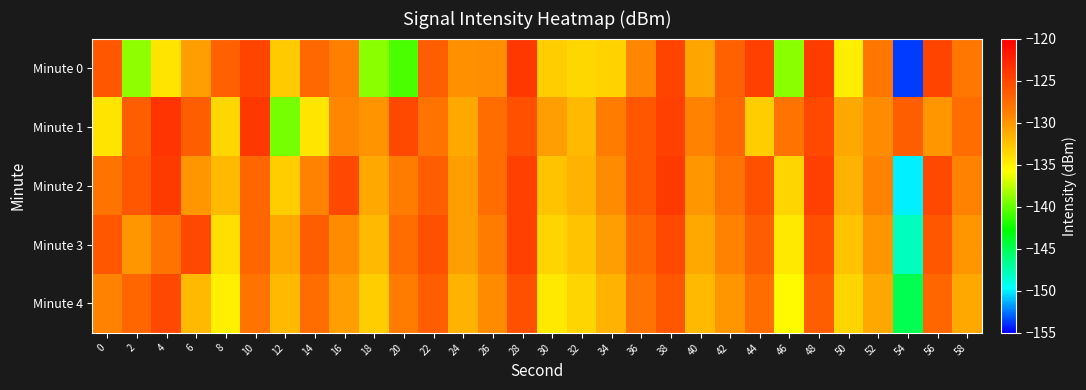

Rank the series at 34 from lowest to highest value.

Minute 0, Minute 4, Minute 3, Minute 2, Minute 1